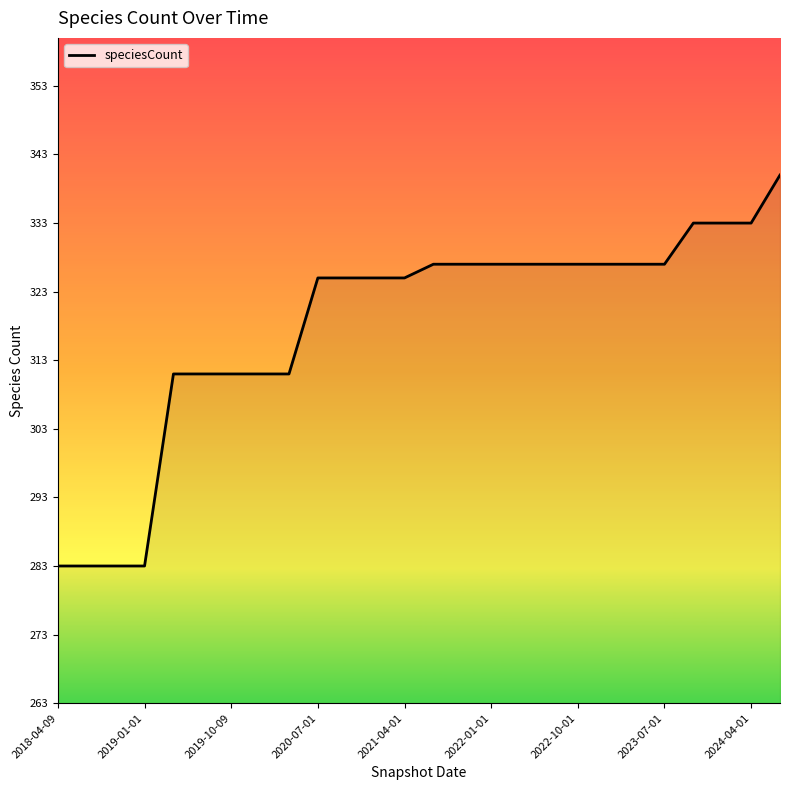

What is the difference between the maximum and minimum values?

57